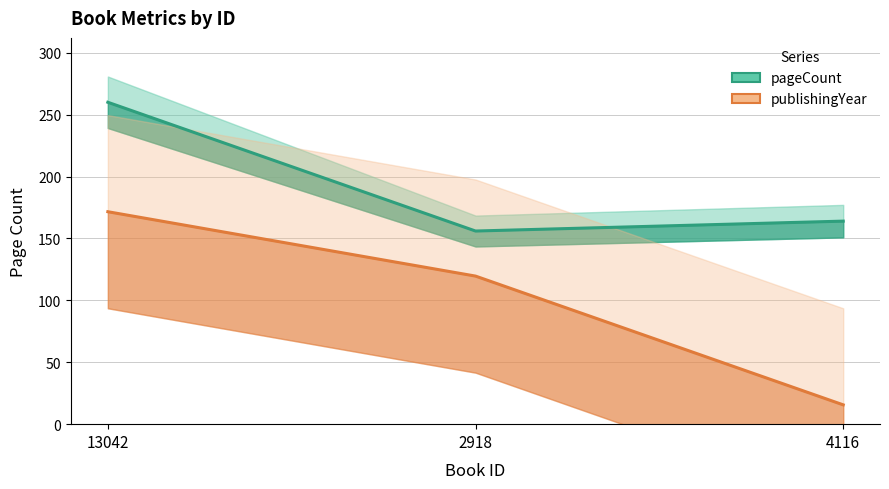

Which category has the lowest value across all series?

4116